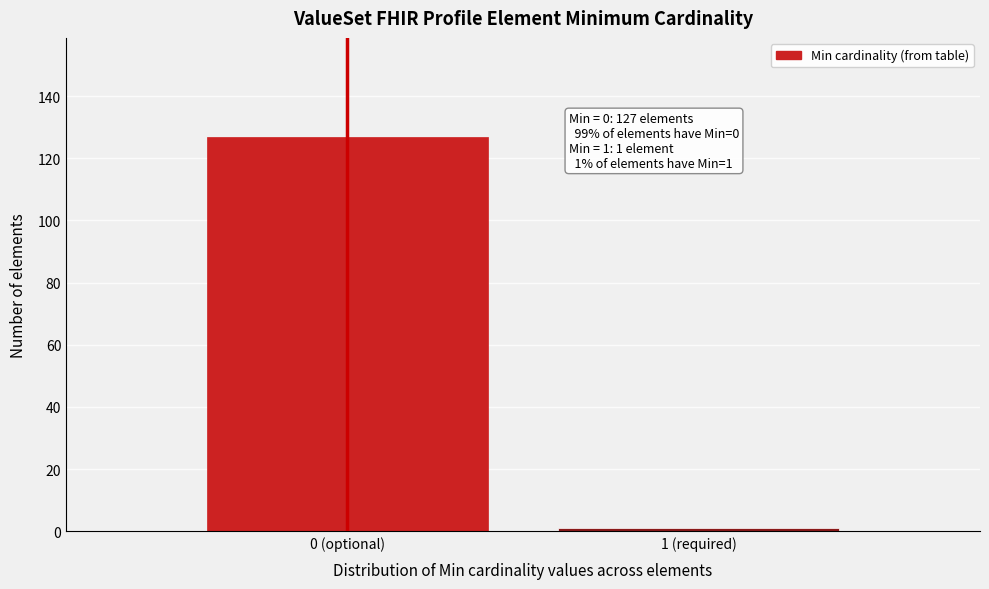

Reading left to right, extract all data points from this chart.

0 (optional)=127	1 (required)=1